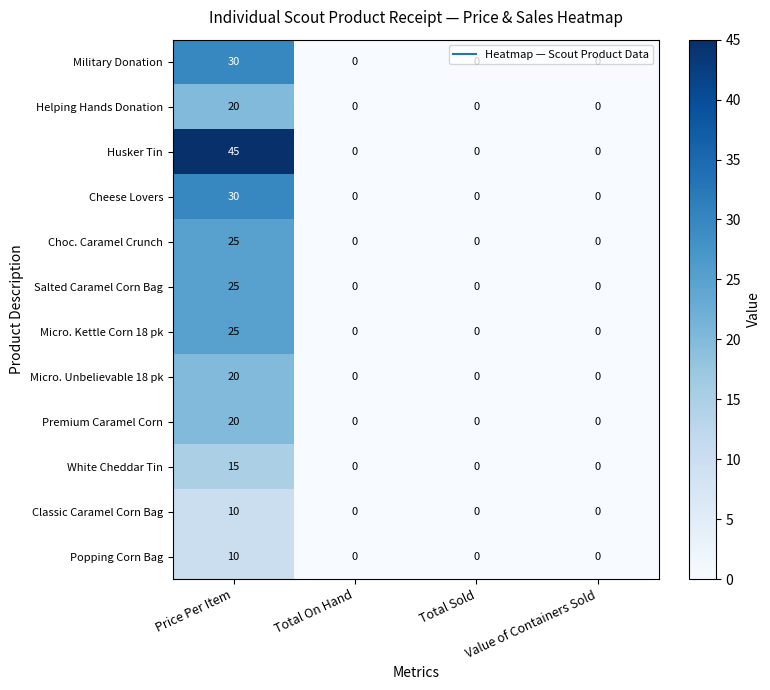

What is the sum of all Micro. Unbelievable 18 pk values?

20